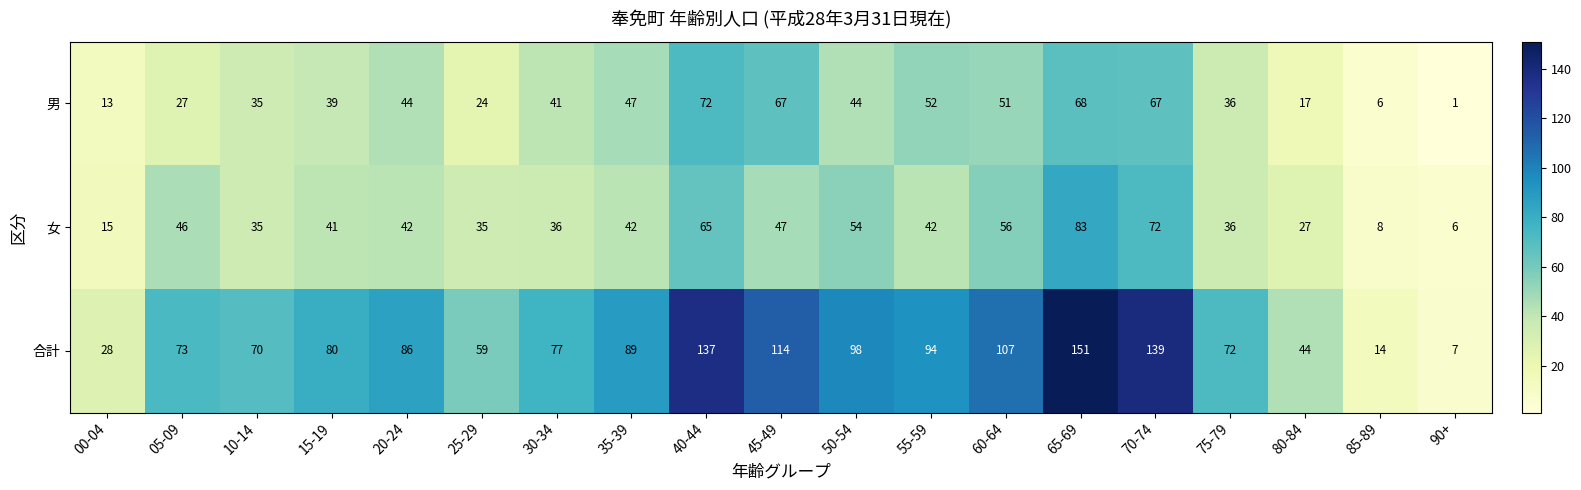

List the series in order of their peak value, lowest first.

男, 女, 合計